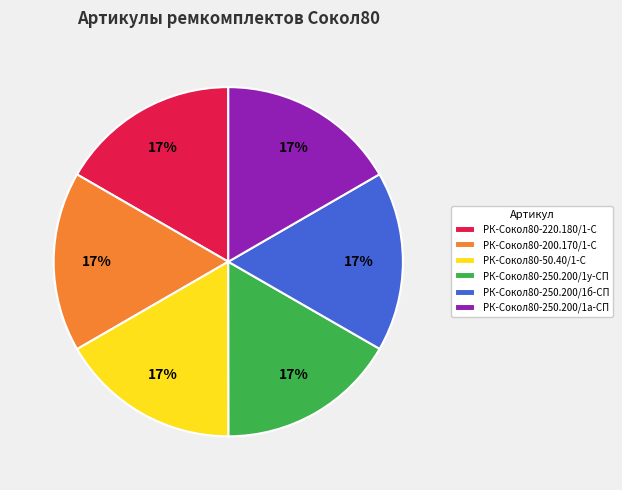

Does РК-Сокол80-250.200/1у-СП account for over 50% of the chart?

No